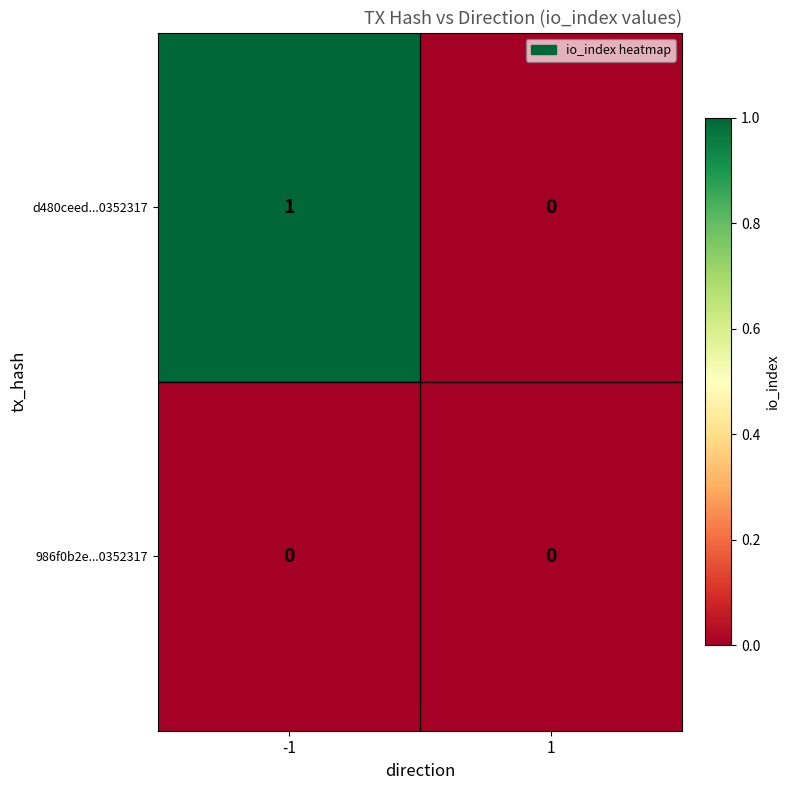

The d480ceed...0352317 series shows 1 at 1. True or false?

False